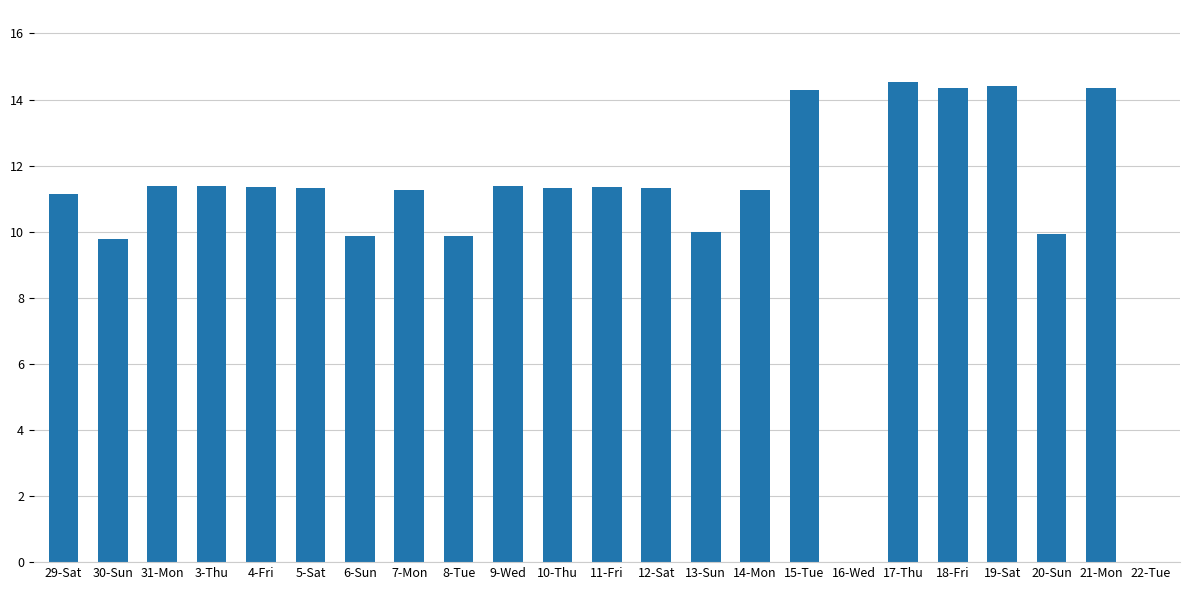

Does the chart contain stacked bars?

No